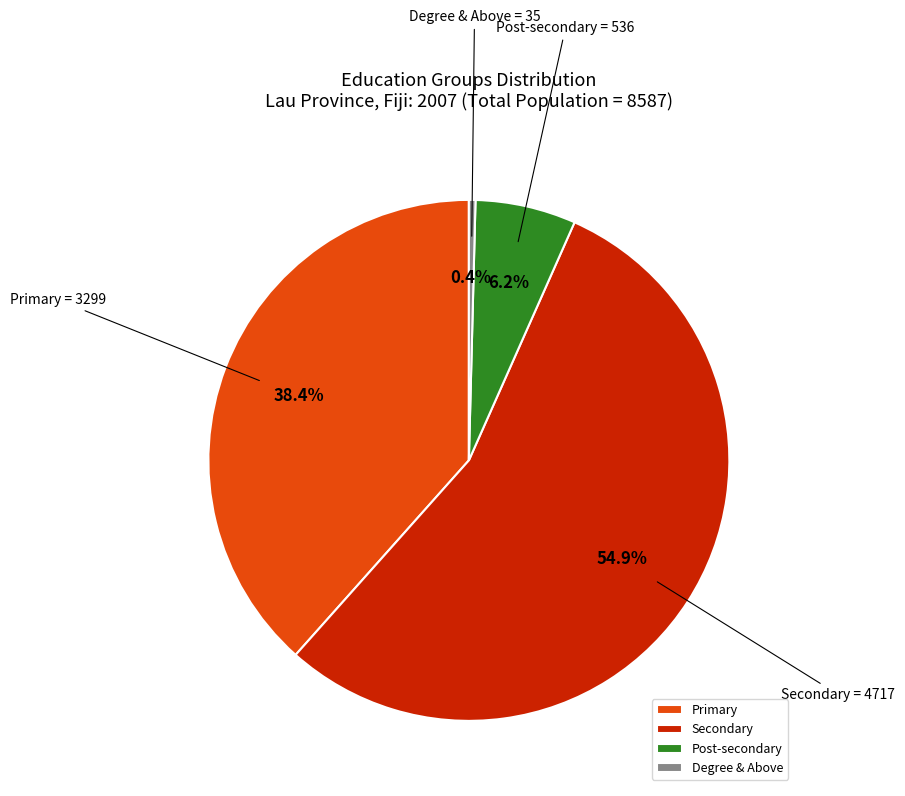

How many segments does this pie chart have?

4